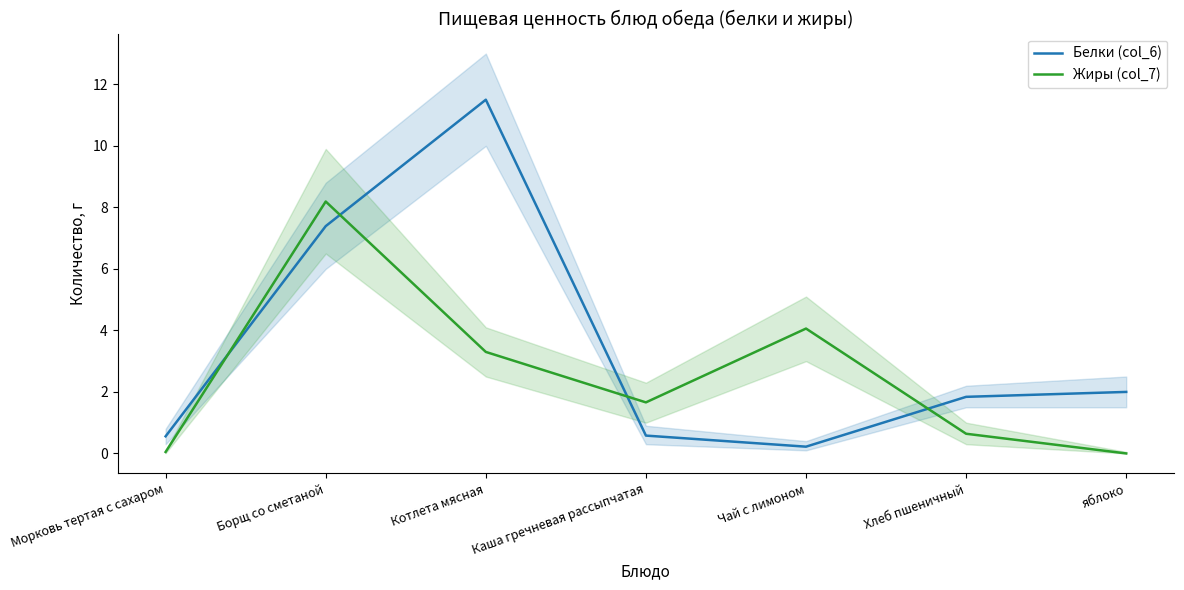

At Котлета мясная, list the series in order from largest to smallest.

Белки (col_6), Жиры (col_7)